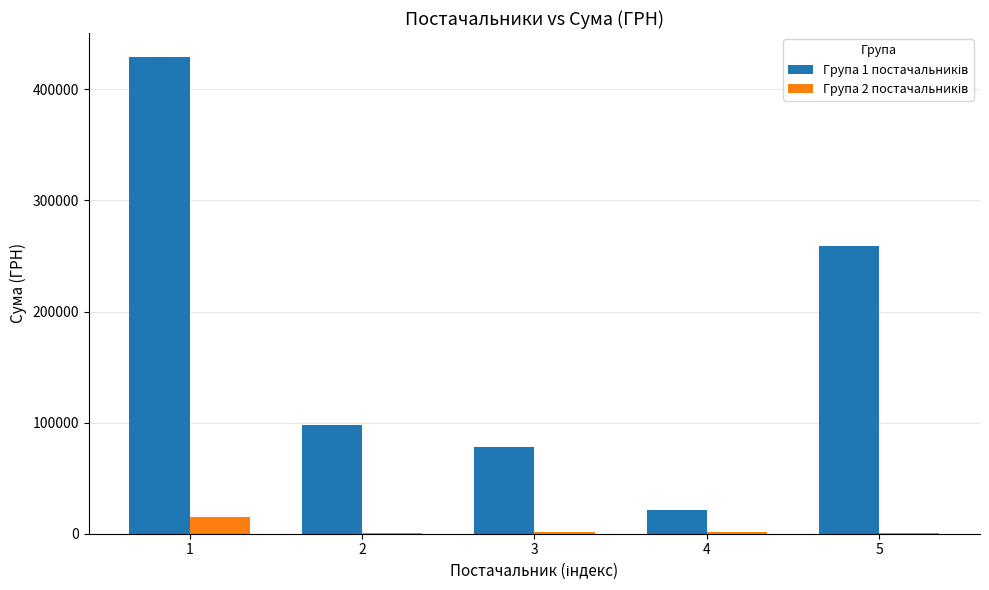

Which category has the lowest value across all series?

5